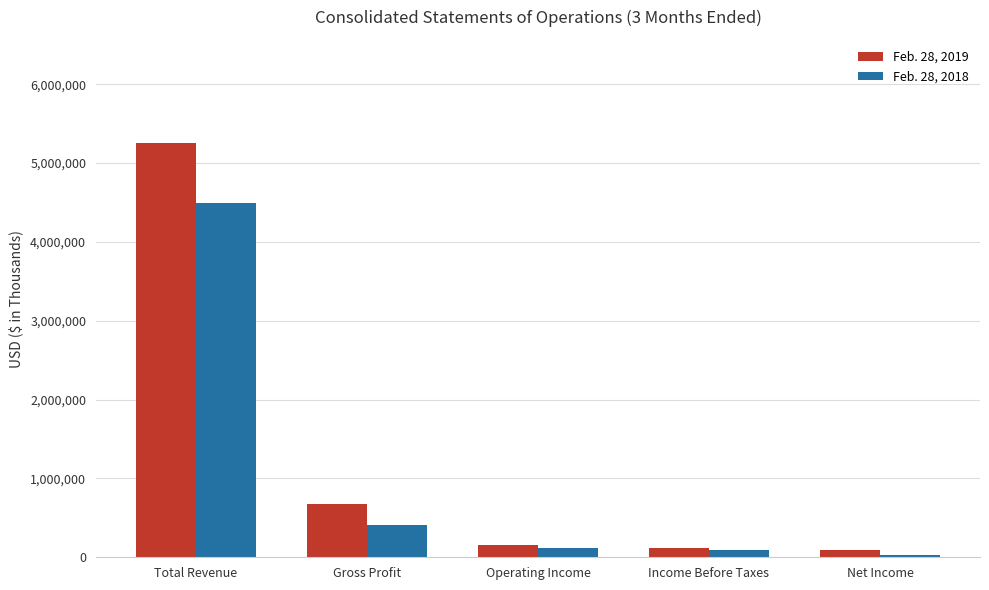

What is the approximate value of Feb. 28, 2019 at Total Revenue?

5249453